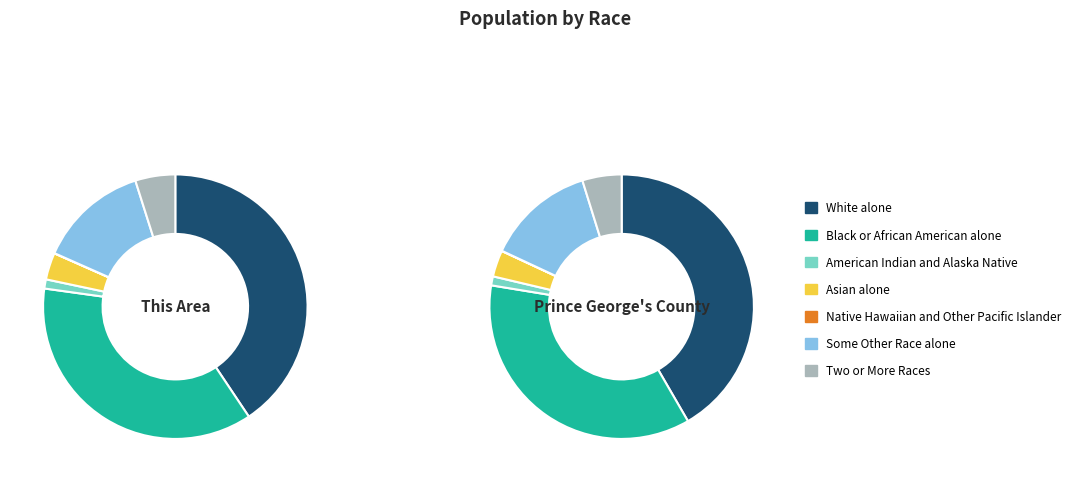

Is there any slice that represents more than half of the pie?

No